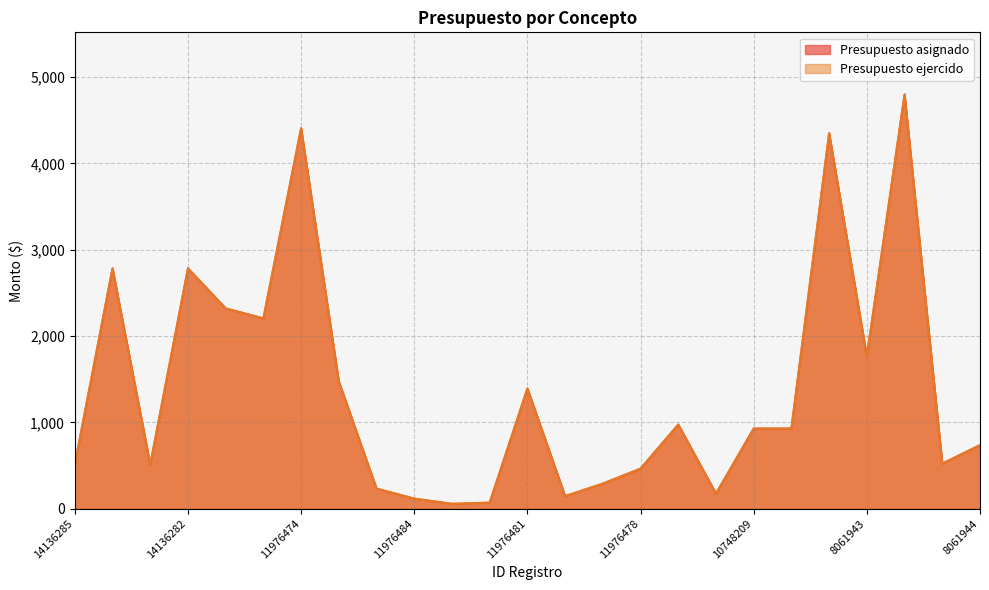

What is the label of the 17th point from the right?

11976485